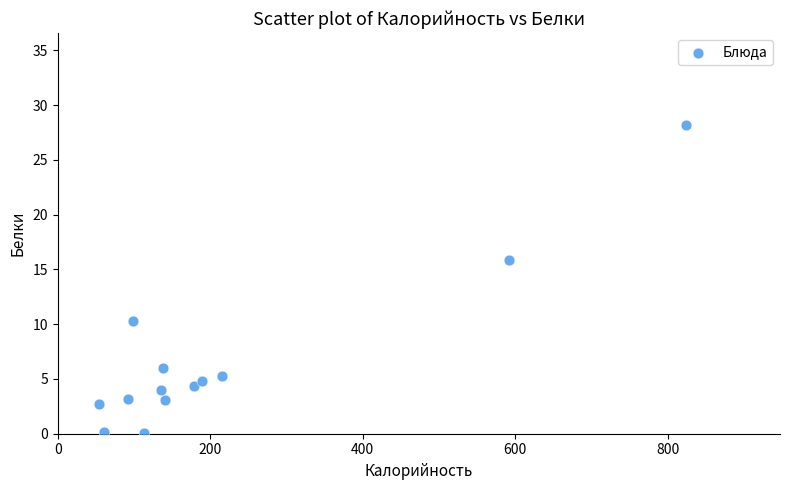

What is the range of X values (max minus min)?

770.0